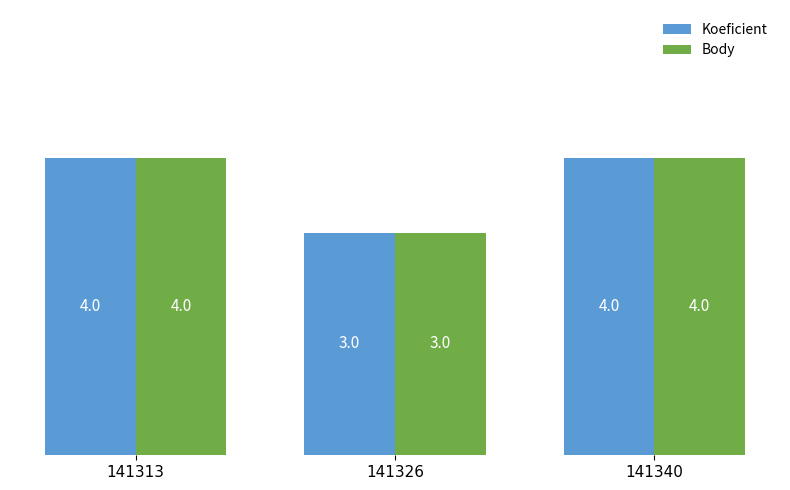

Is the value of Body at 141340 greater than the value of Koeficient at 141326?

Yes